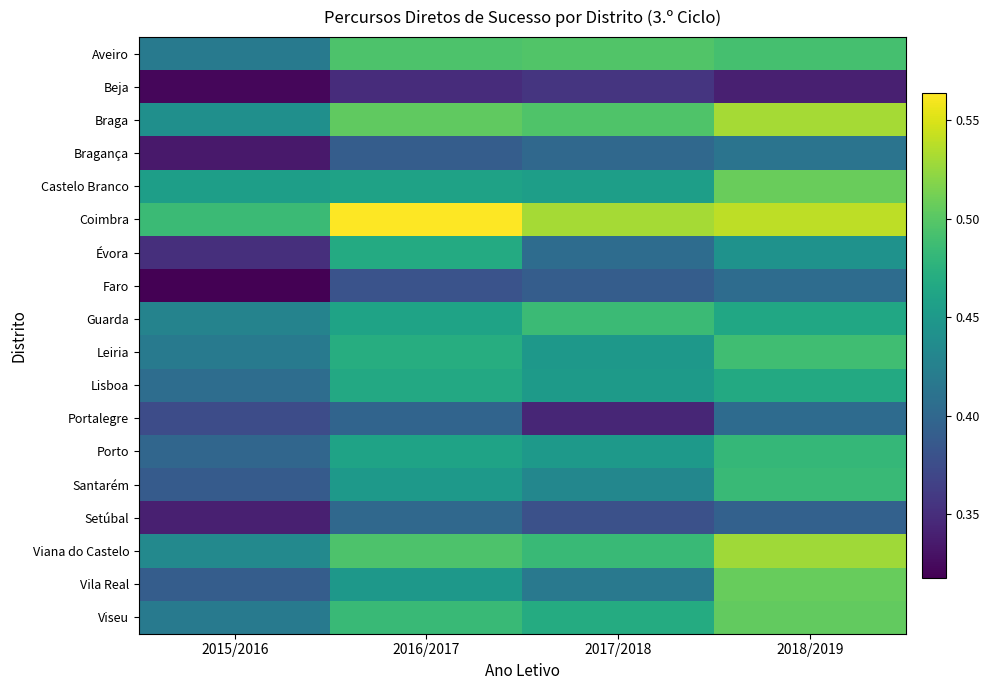

Reading left to right, extract all data points from this chart.

Aveiro: 2015/2016=0.4	2016/2017=0.5	2017/2018=0.5	2018/2019=0.5
Beja: 2015/2016=0.3	2016/2017=0.3	2017/2018=0.4	2018/2019=0.3
Braga: 2015/2016=0.4	2016/2017=0.5	2017/2018=0.5	2018/2019=0.5
Bragança: 2015/2016=0.3	2016/2017=0.4	2017/2018=0.4	2018/2019=0.4
Castelo Branco: 2015/2016=0.5	2016/2017=0.5	2017/2018=0.5	2018/2019=0.5
Coimbra: 2015/2016=0.5	2016/2017=0.6	2017/2018=0.5	2018/2019=0.5
Évora: 2015/2016=0.4	2016/2017=0.5	2017/2018=0.4	2018/2019=0.4
Faro: 2015/2016=0.3	2016/2017=0.4	2017/2018=0.4	2018/2019=0.4
Guarda: 2015/2016=0.4	2016/2017=0.5	2017/2018=0.5	2018/2019=0.5
Leiria: 2015/2016=0.4	2016/2017=0.5	2017/2018=0.4	2018/2019=0.5
Lisboa: 2015/2016=0.4	2016/2017=0.5	2017/2018=0.5	2018/2019=0.5
Portalegre: 2015/2016=0.4	2016/2017=0.4	2017/2018=0.3	2018/2019=0.4
Porto: 2015/2016=0.4	2016/2017=0.5	2017/2018=0.5	2018/2019=0.5
Santarém: 2015/2016=0.4	2016/2017=0.5	2017/2018=0.4	2018/2019=0.5
Setúbal: 2015/2016=0.3	2016/2017=0.4	2017/2018=0.4	2018/2019=0.4
Viana do Castelo: 2015/2016=0.4	2016/2017=0.5	2017/2018=0.5	2018/2019=0.5
Vila Real: 2015/2016=0.4	2016/2017=0.4	2017/2018=0.4	2018/2019=0.5
Viseu: 2015/2016=0.4	2016/2017=0.5	2017/2018=0.5	2018/2019=0.5